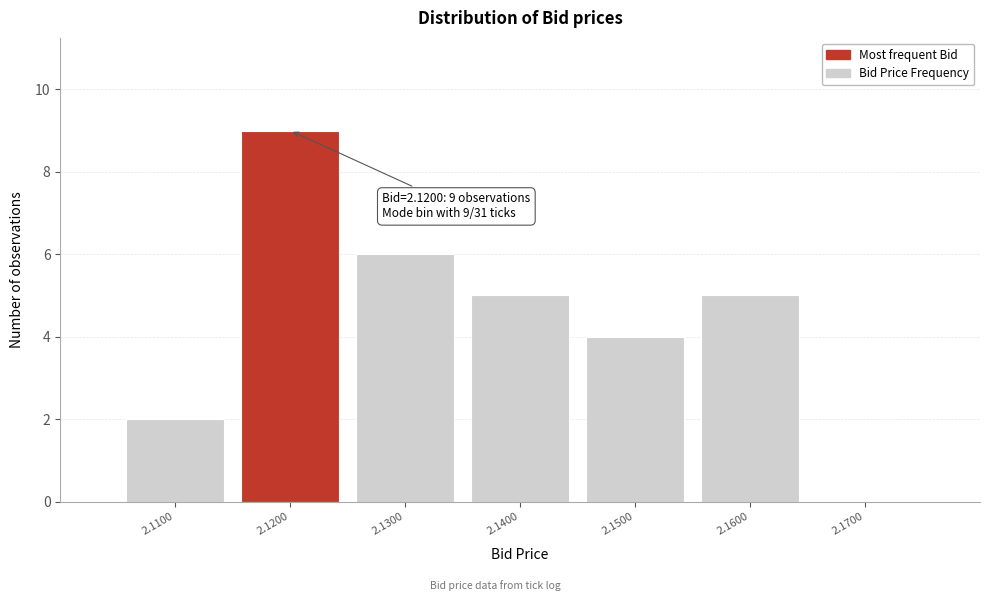

Which range on the x-axis has the tallest bar?

2.115 to 2.125